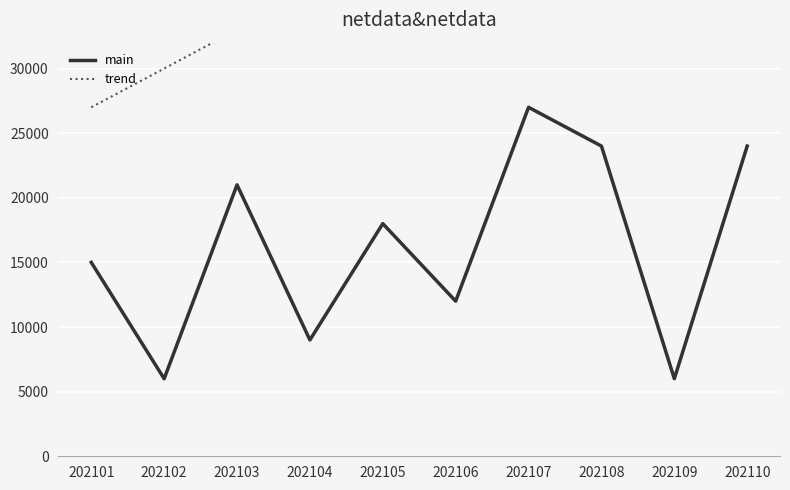

What is the average value of the trend series?

37800